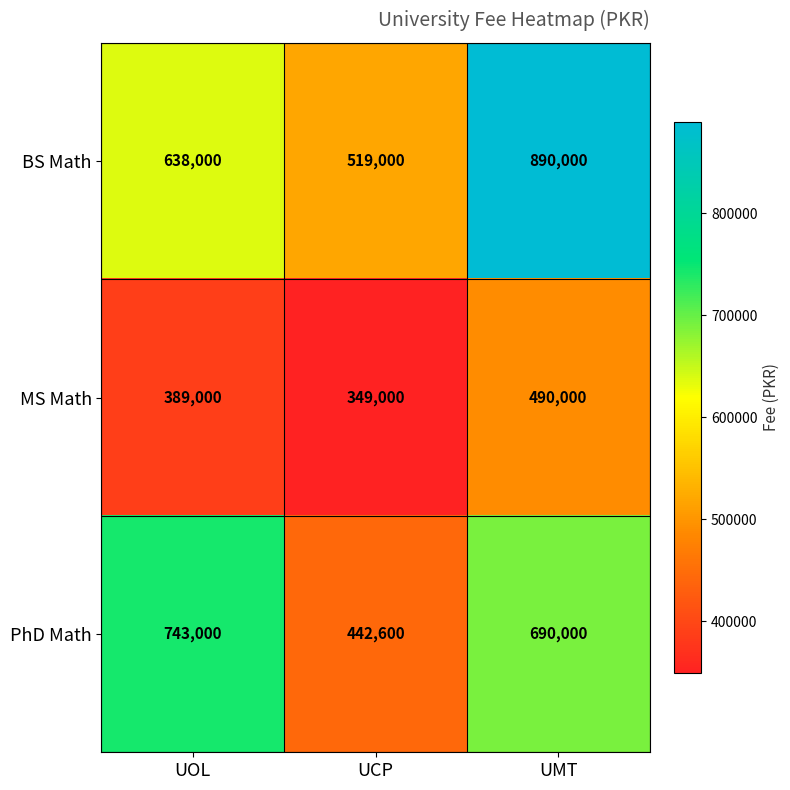

Which label corresponds to the largest value in the chart?

UMT